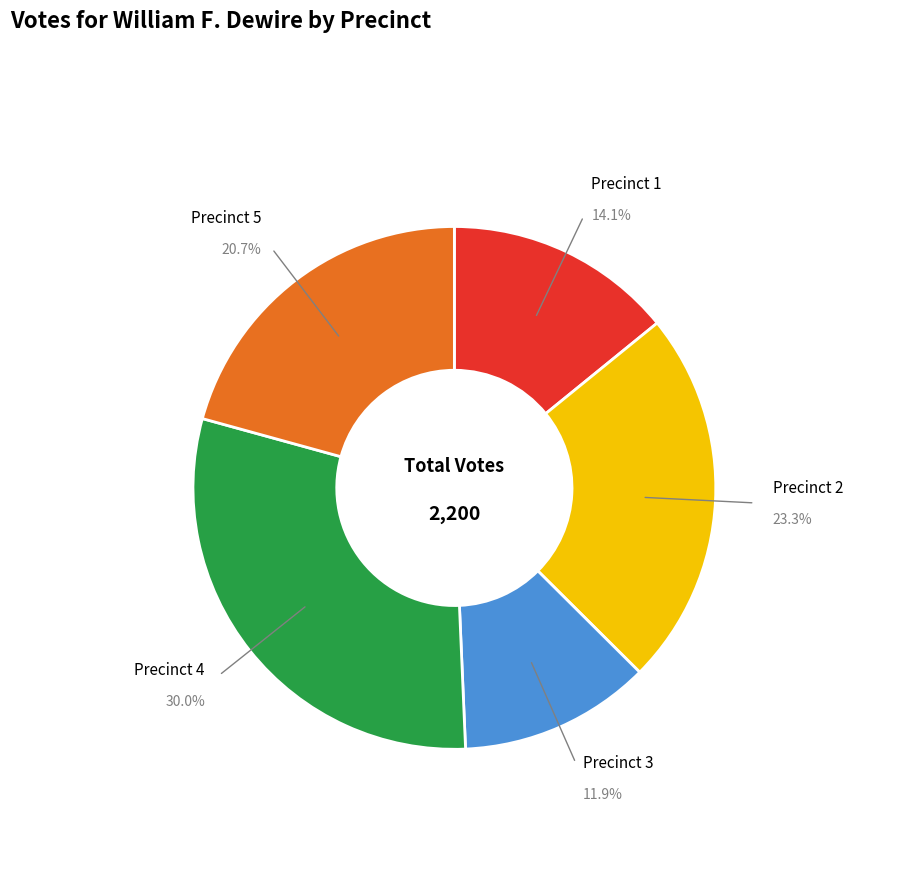

Does any single category account for the majority?

No